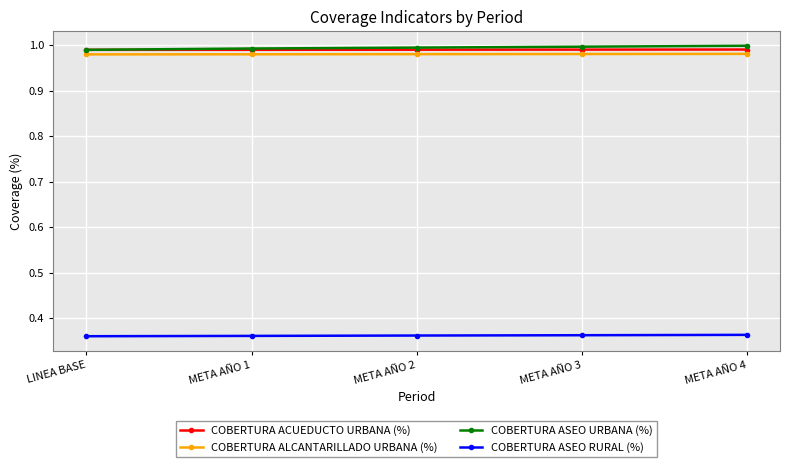

How many lines are shown in the chart?

4